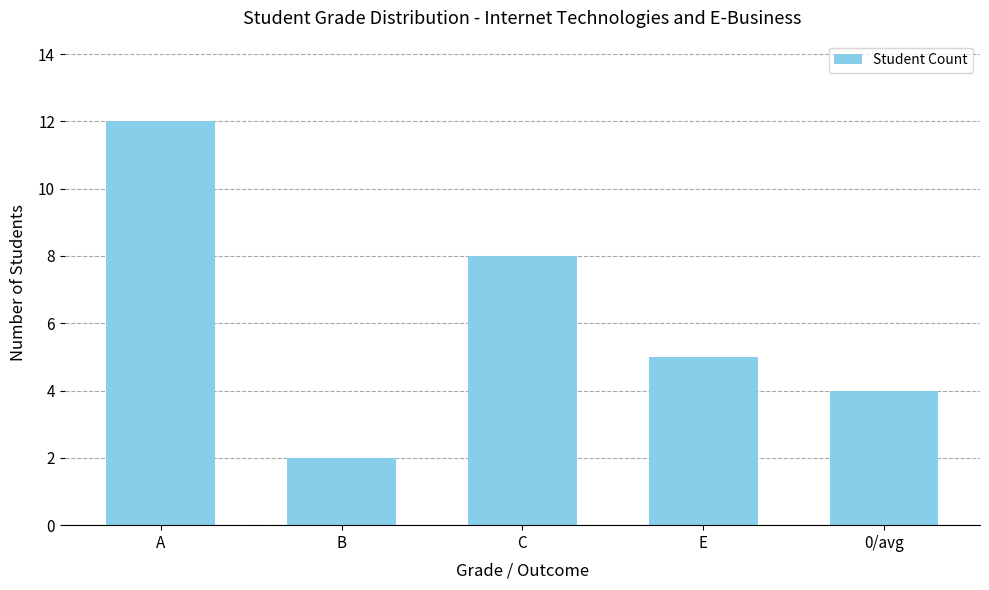

What is the maximum value shown in the chart?

12